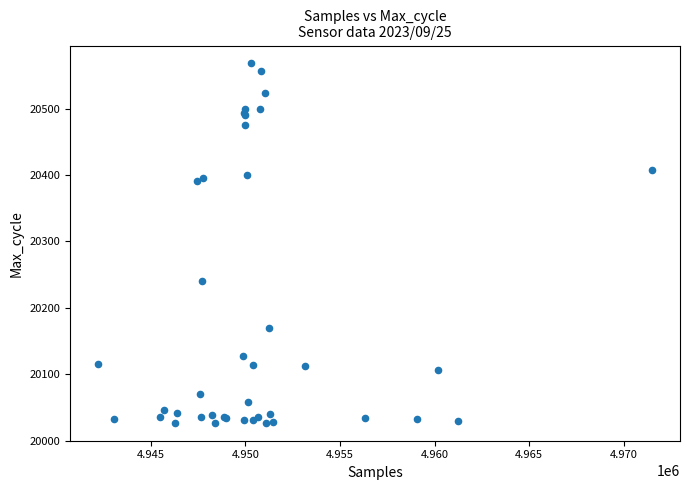

What Y value in the scatter plot is closest to 20297?

20240